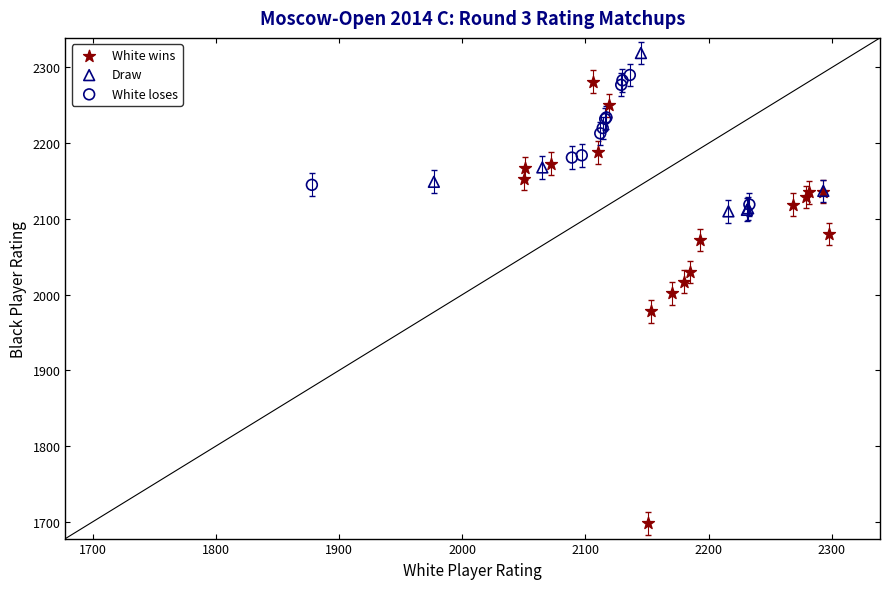

Which series contains the highest Y value?

Draw